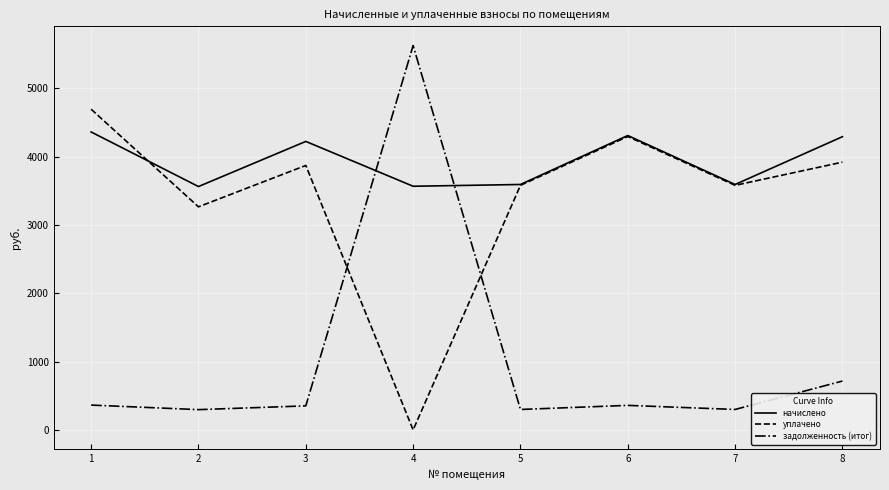

How many intersections are there between задолженность (итог) and уплачено?

2